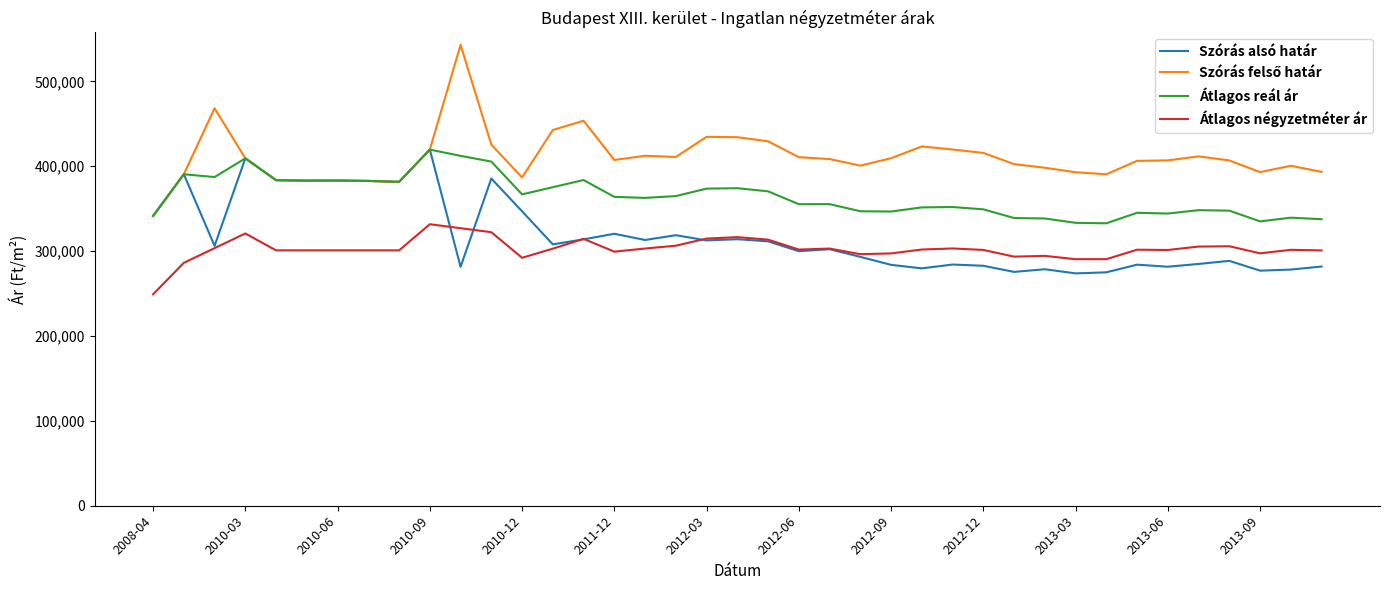

True or false: Átlagos négyzetméter ár and Átlagos reál ár cross at least once.

False